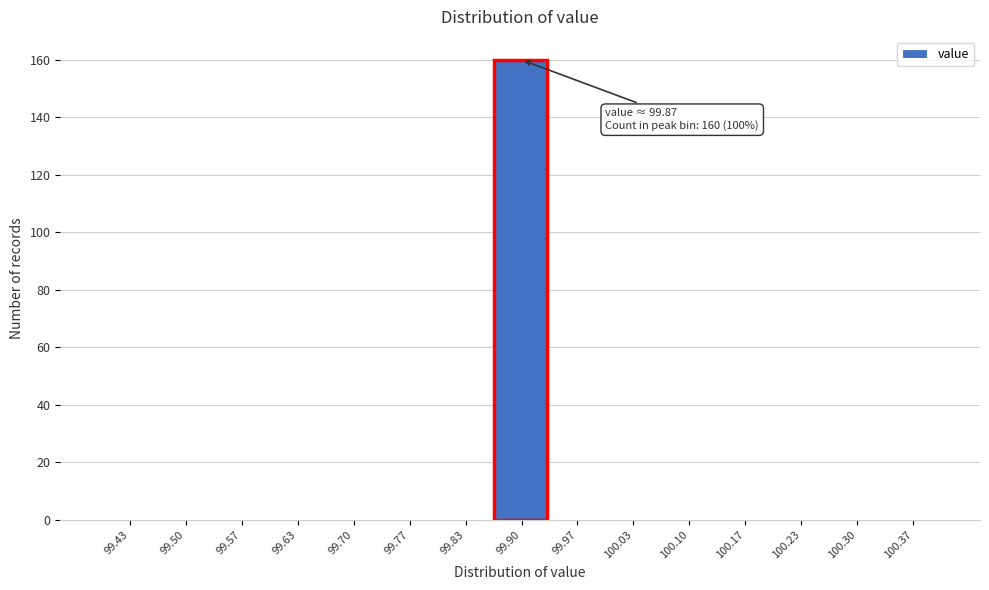

Over which range of the x-axis is the bar tallest?

99.87 to 99.93